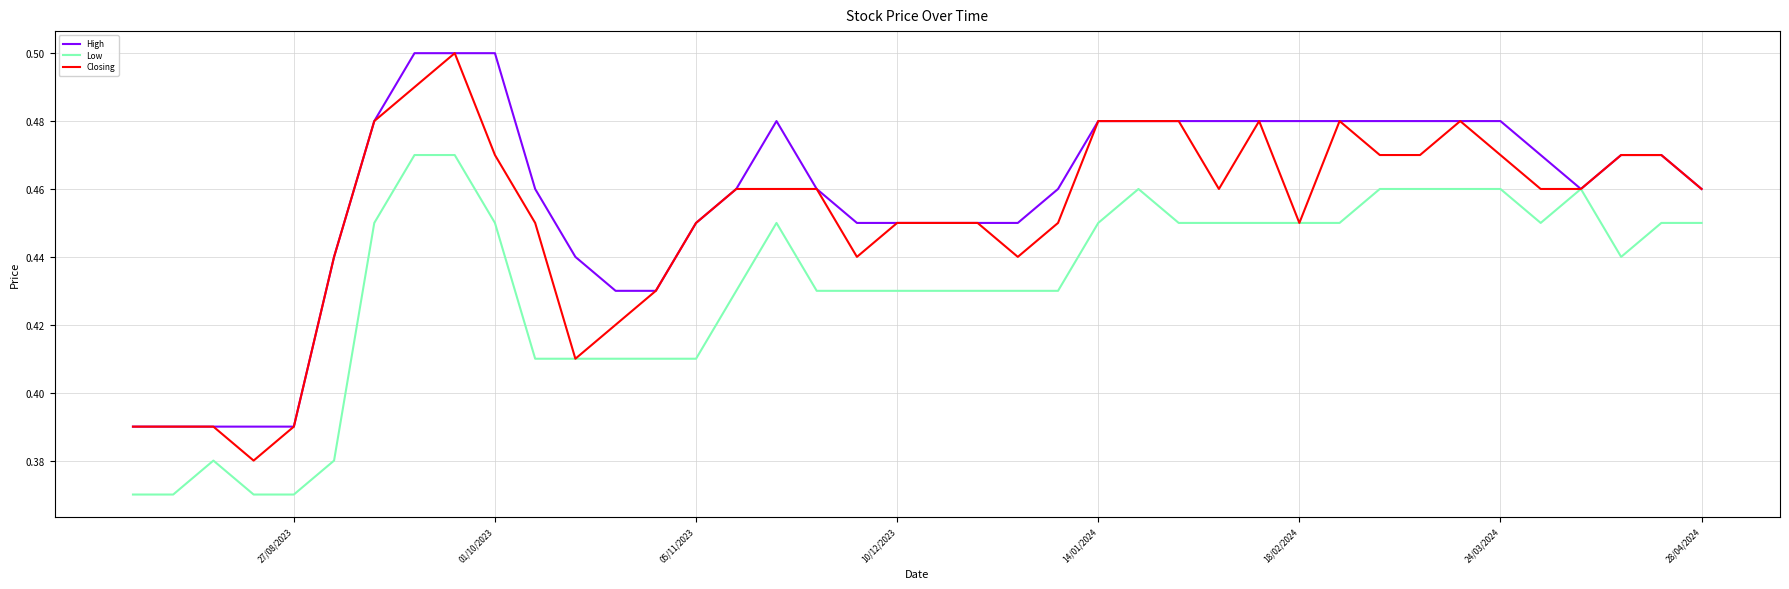

True or false: Closing and High cross at least once.

False